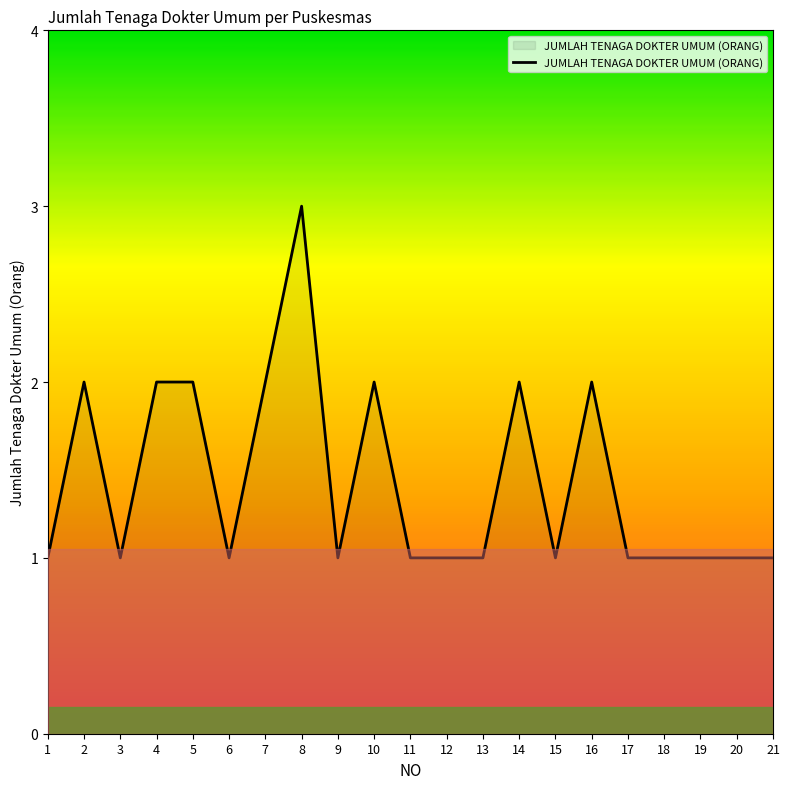

What is the sum of the values at 13 and 7?

3